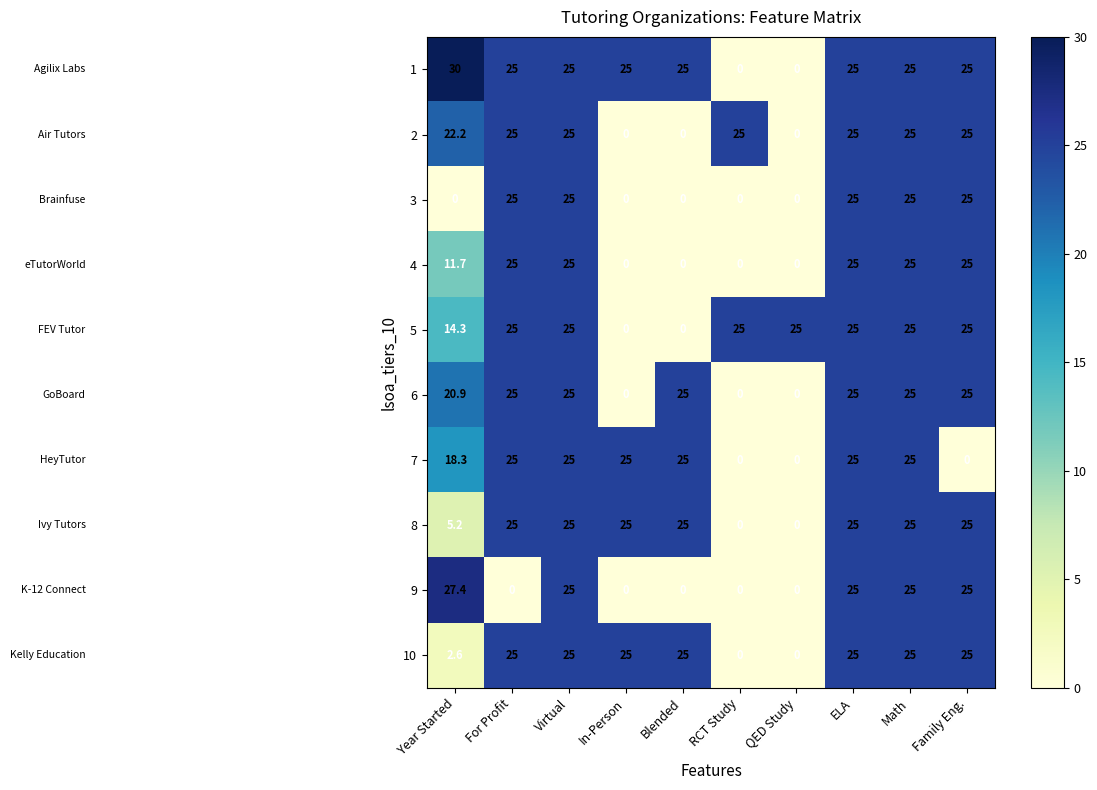

At which category does the chart reach its peak across all series?

Year Started